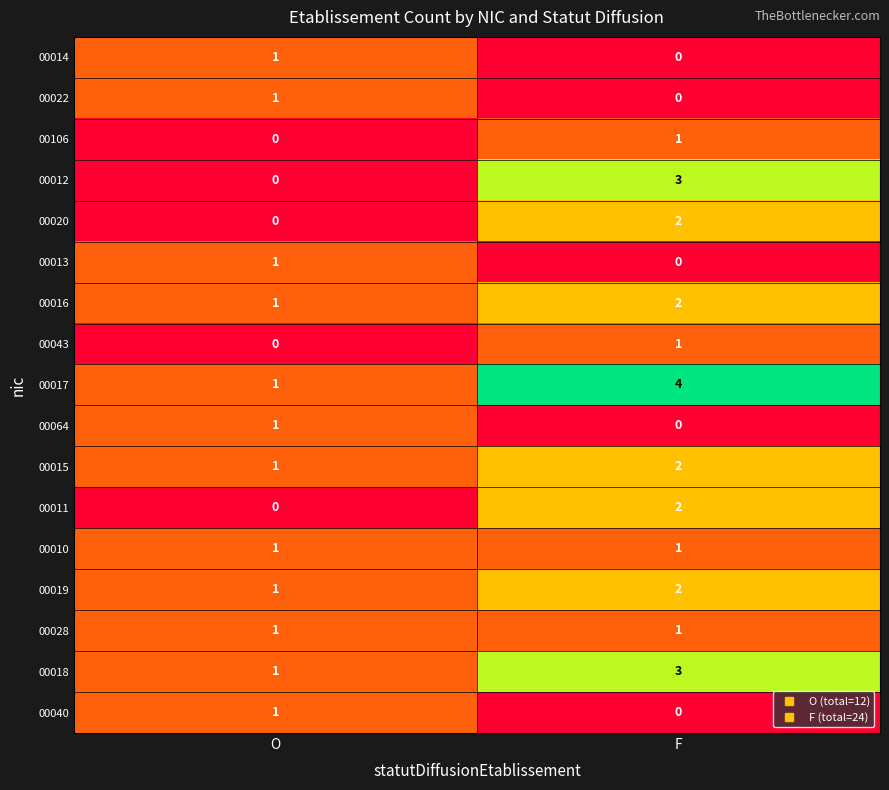

Is it true that 00011 equals 1 at O?

False